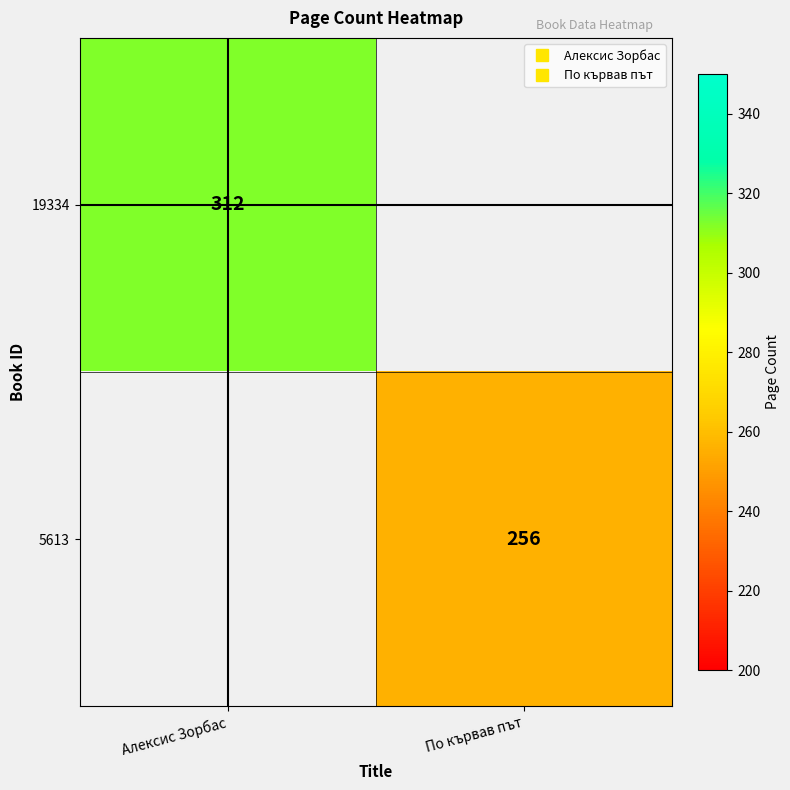

At which category does the chart reach its peak across all series?

Алексис Зорбас